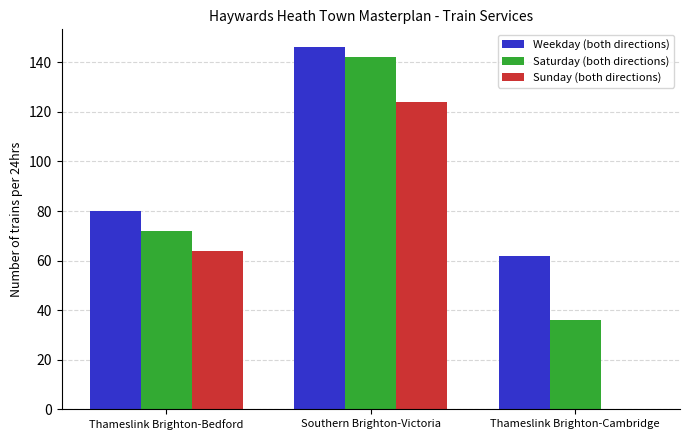

Between Thameslink Brighton-Bedford and Southern Brighton-Victoria, which series saw the biggest shift?

Saturday (both directions)